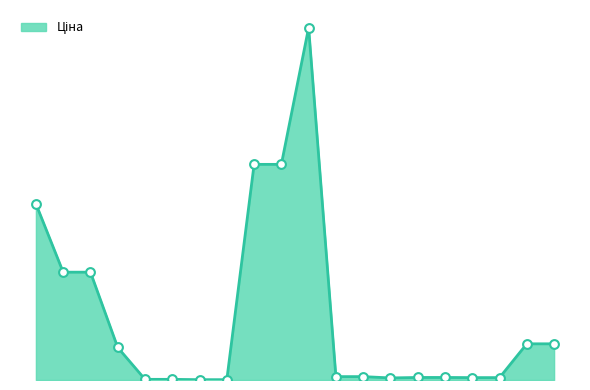

Is this an area chart (filled region under the line)?

Yes